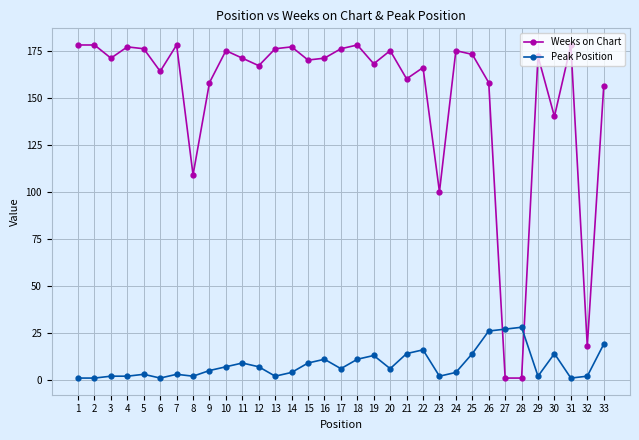

What is the maximum value shown in the chart?

178